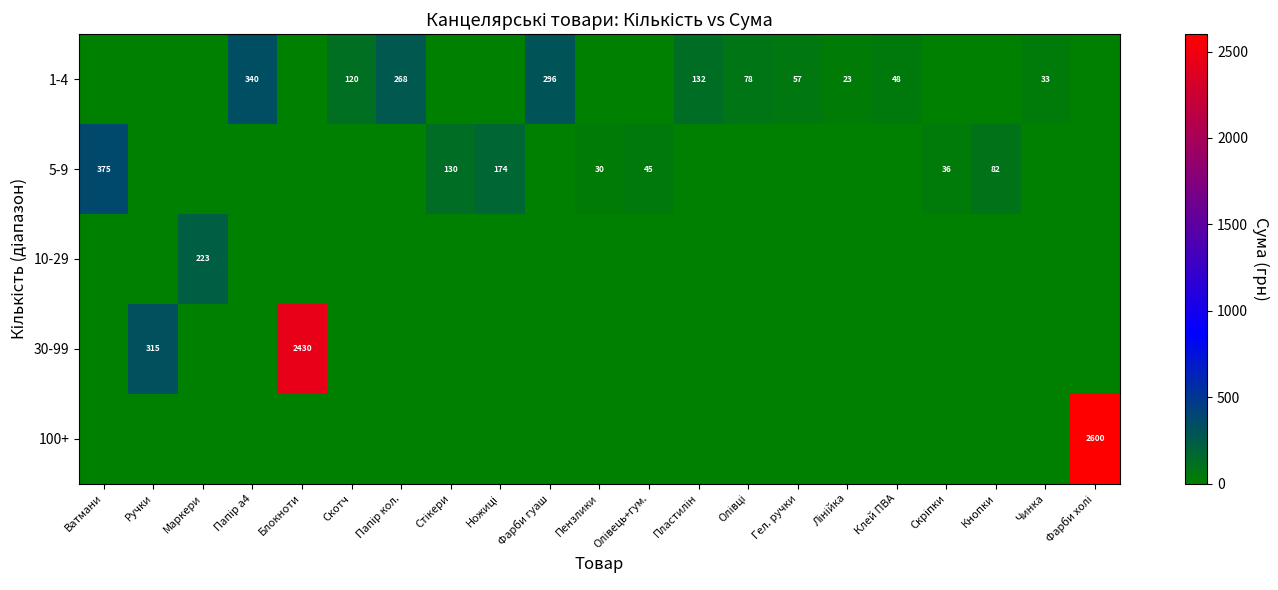

At which category does the chart reach its peak across all series?

Фарби холі